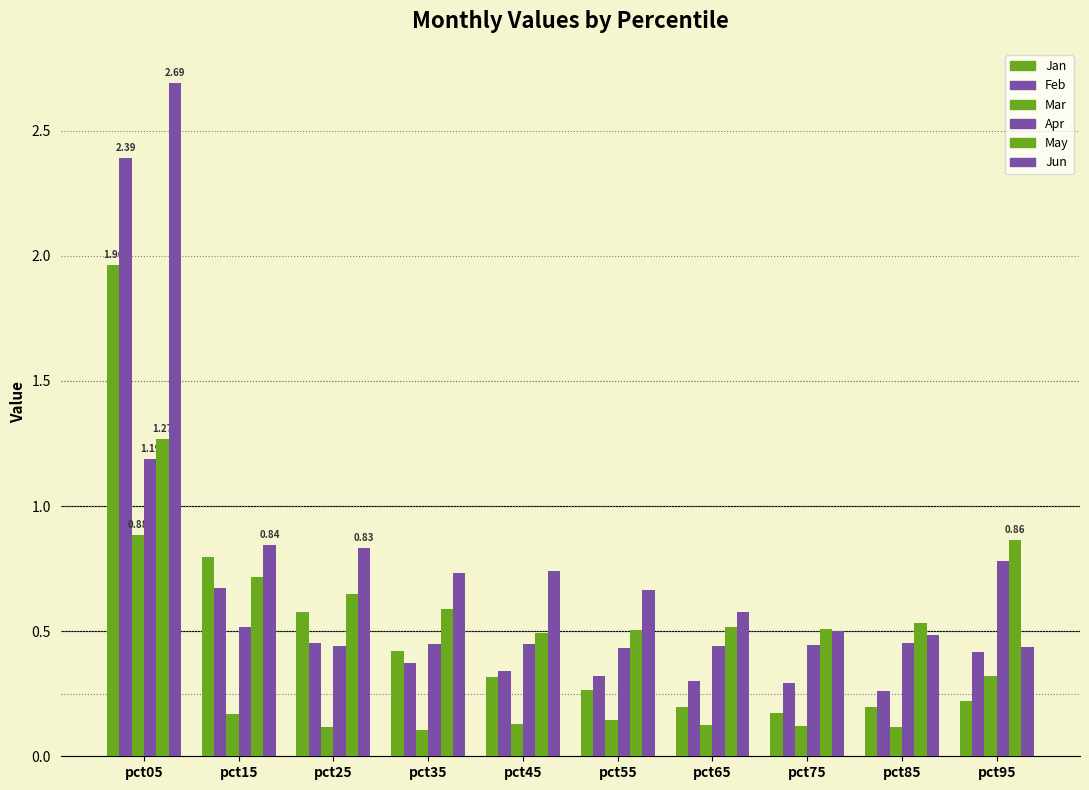

Does the chart contain stacked bars?

No